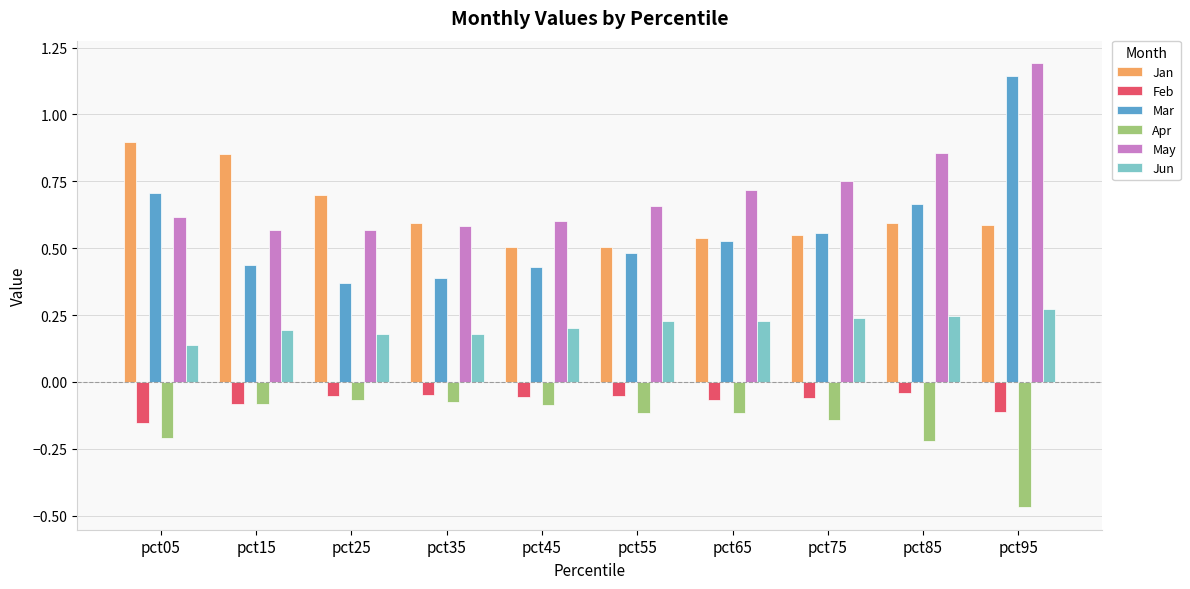

Which series has the widest spread of values?

Mar